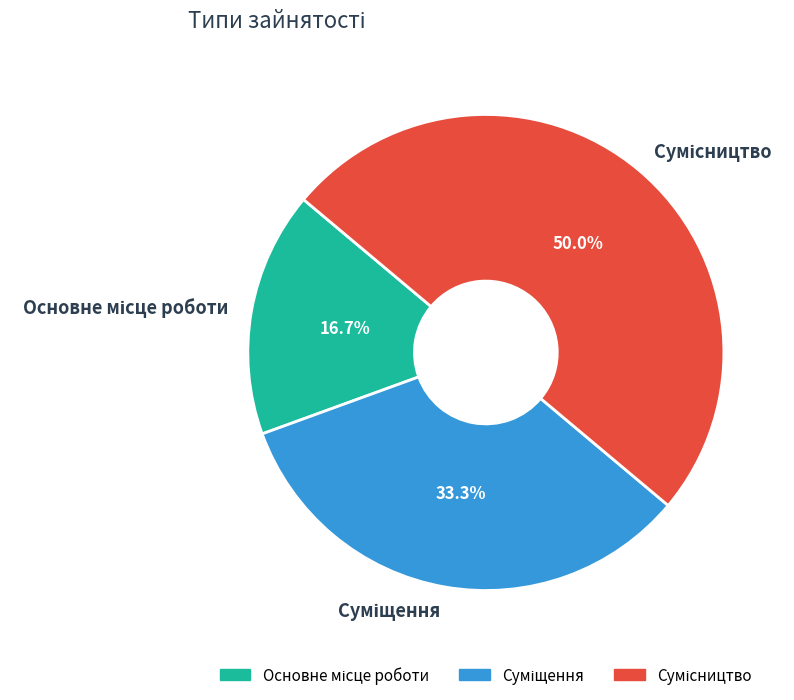

To the nearest percent, what is the combined percentage of Сумісництво and Основне місце роботи?

67%